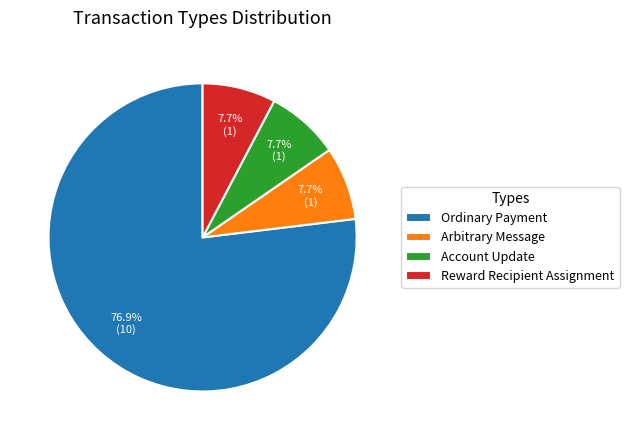

What percentage is the Reward Recipient Assignment slice, to the nearest percent?

8%